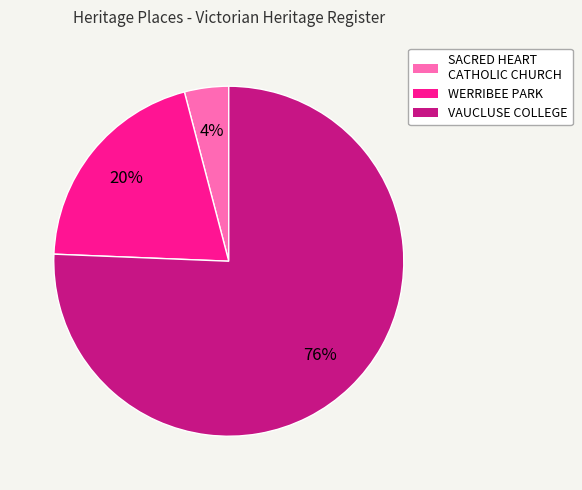

How many segments does this pie chart have?

3